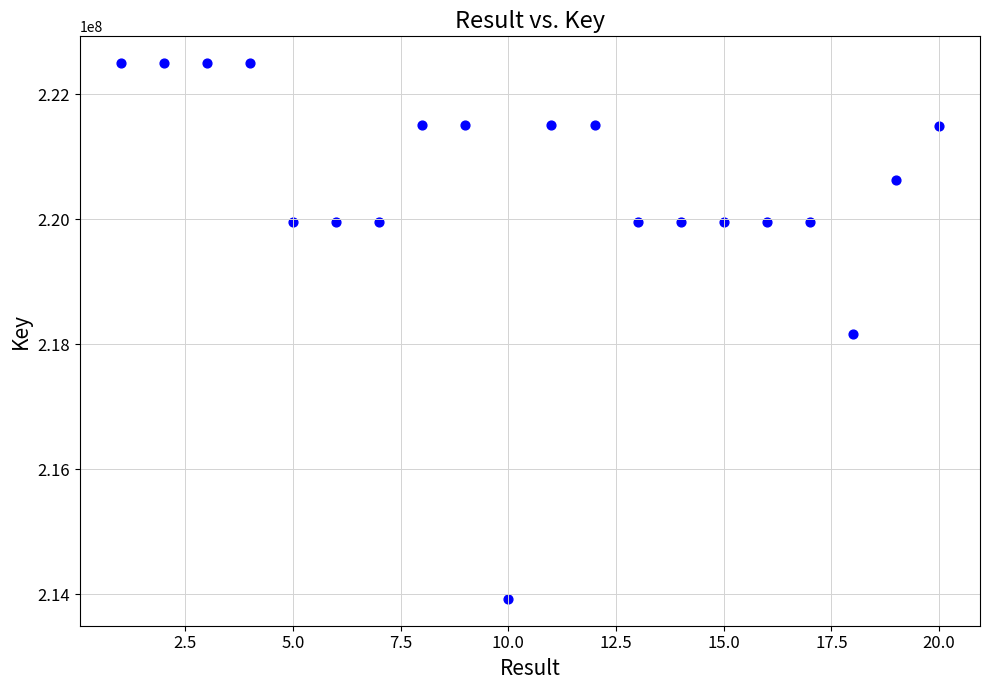

What is the range of Y values (max minus min)?

8571230